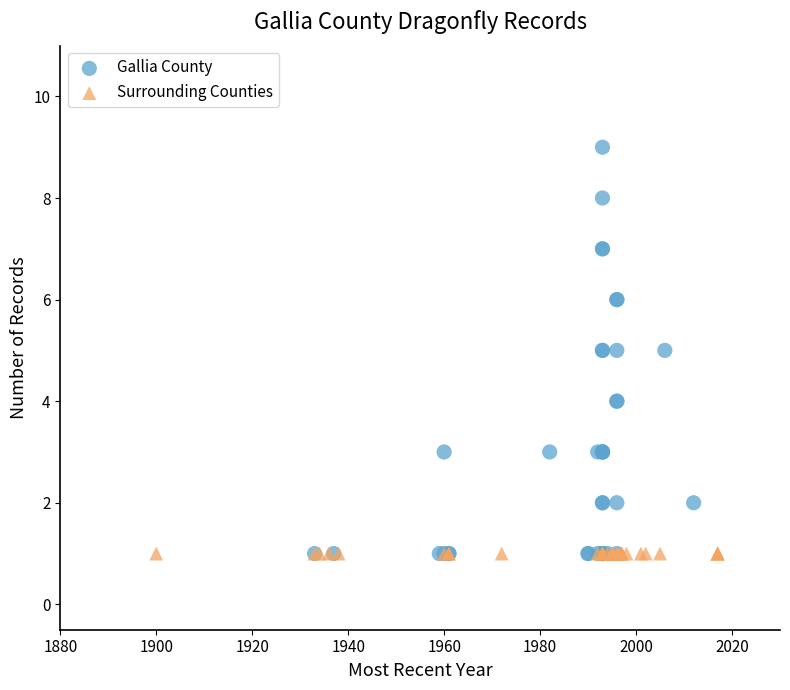

Which series reaches the maximum Y coordinate?

Gallia County